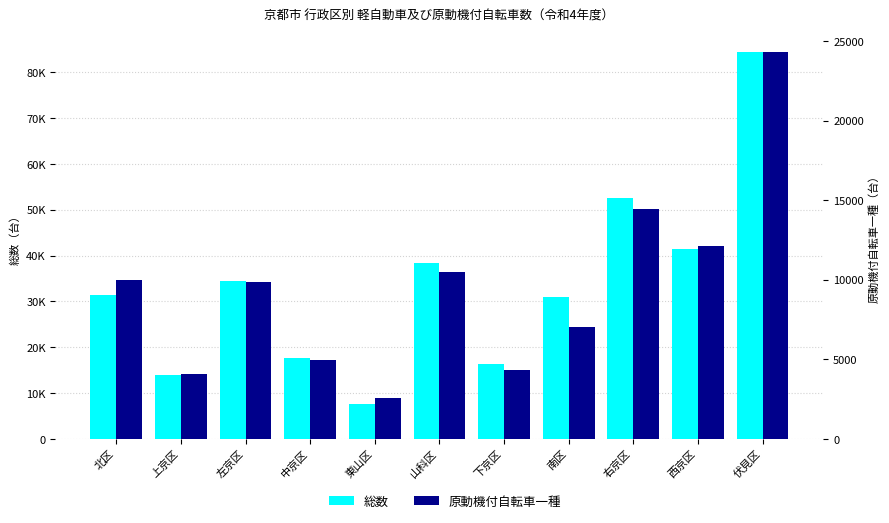

Between 南区 and 西京区, which series saw the biggest shift?

総数